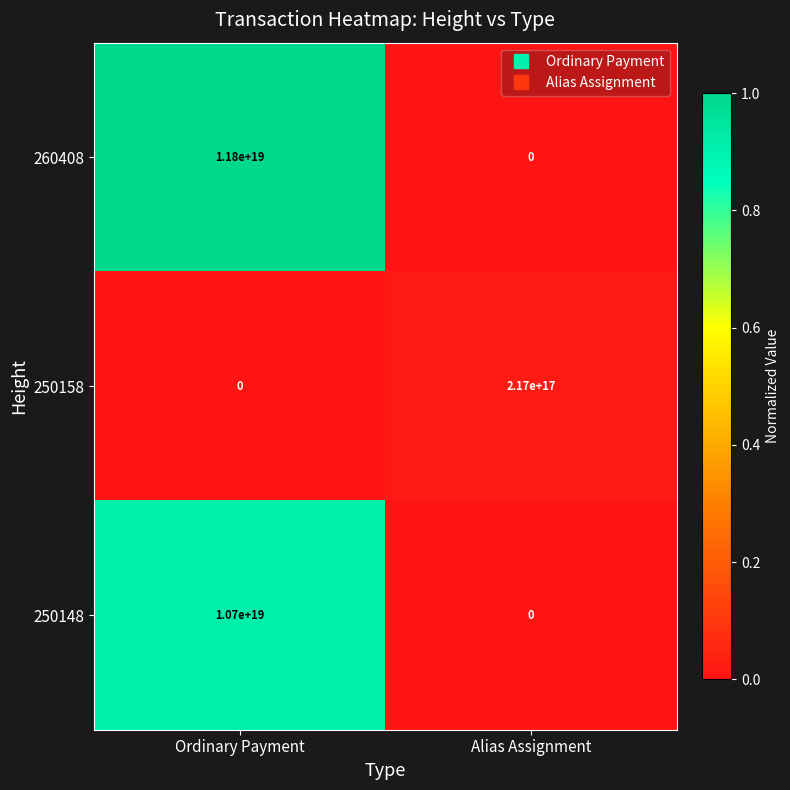

At which category does the chart reach its peak across all series?

Ordinary Payment